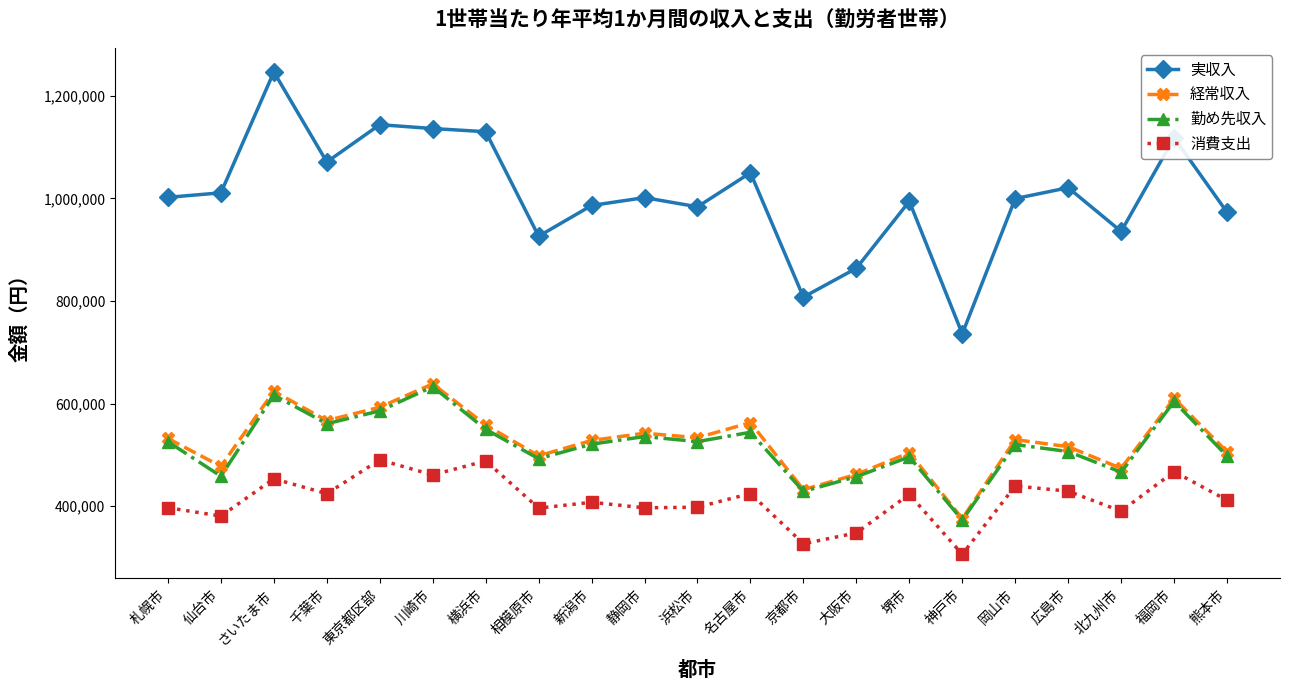

True or false: 消費支出 has more than 0 interior local peaks.

True